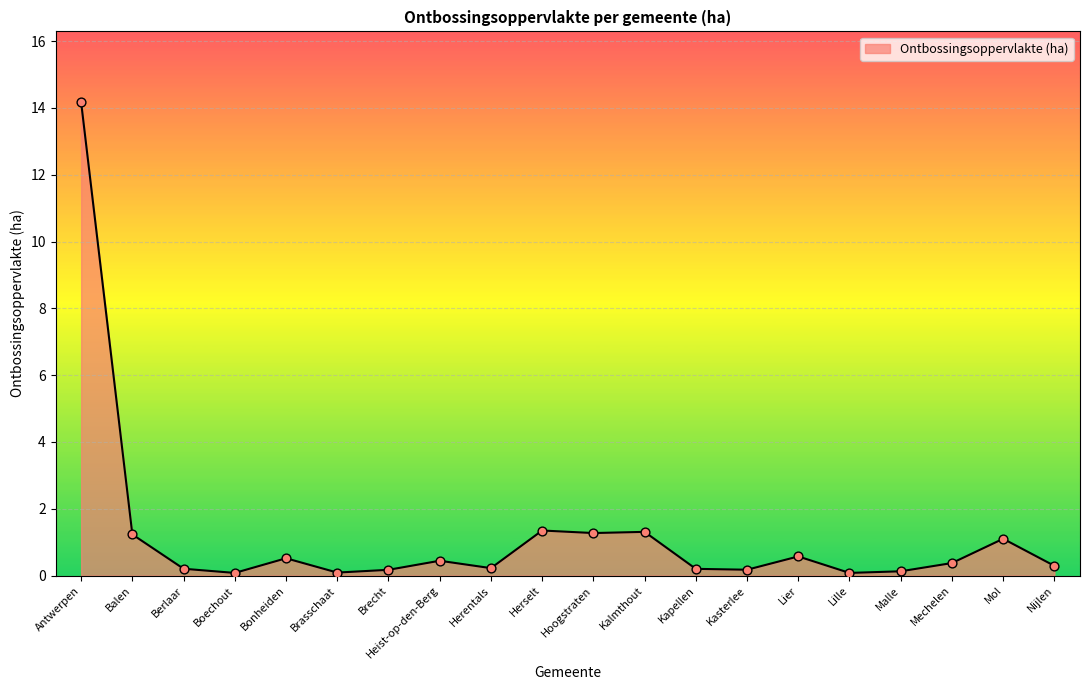

Between Boechout and Mol, which is larger?

Mol